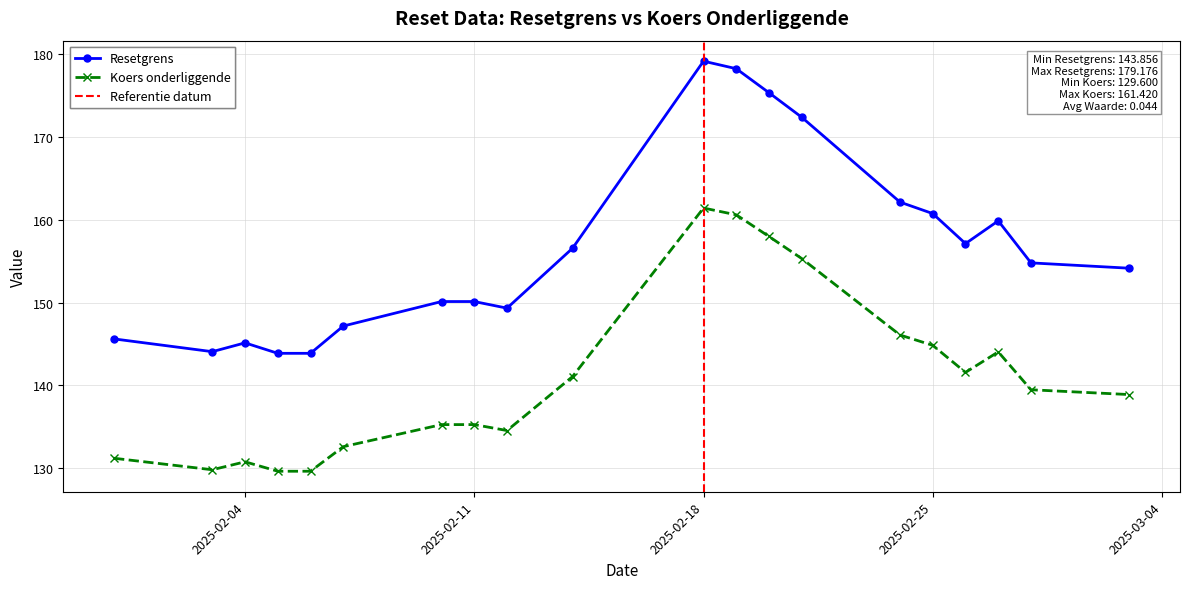

At how many categories does at least one series exceed 115?

20